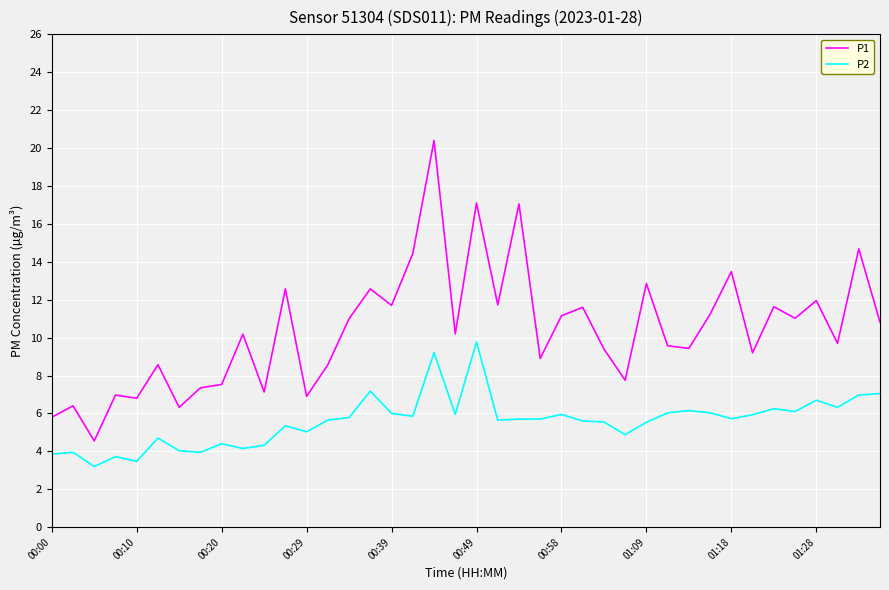

True or false: P1 and P2 intersect in this chart.

False